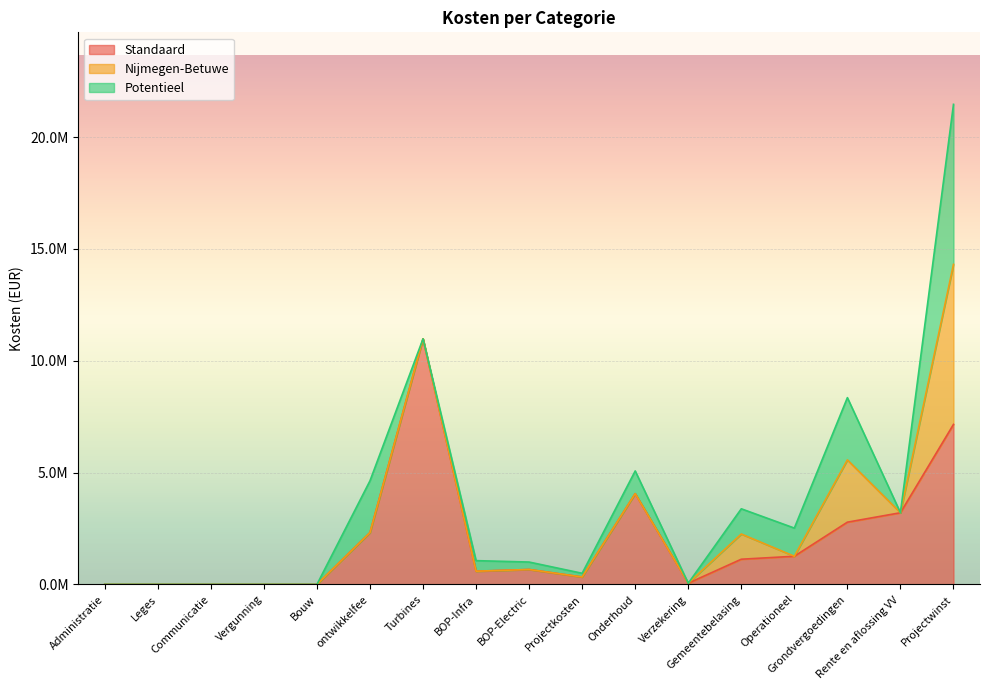

The Standaard series shows 5289374 at Administratie. True or false?

False